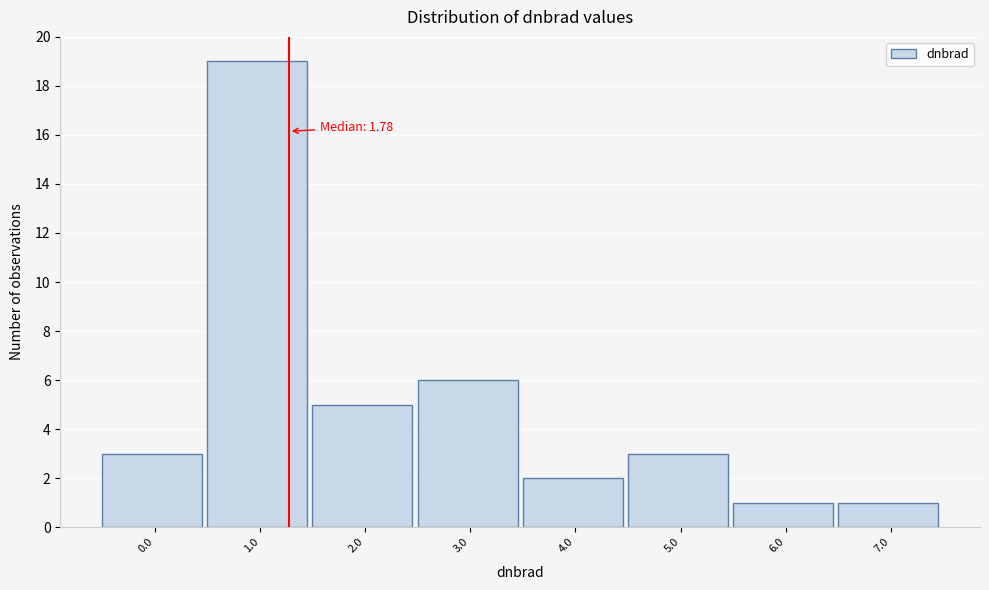

Reading left to right, what are all the values shown in this chart?

0.0=3	1.0=19	2.0=5	3.0=6	4.0=2	5.0=3	6.0=1	7.0=1